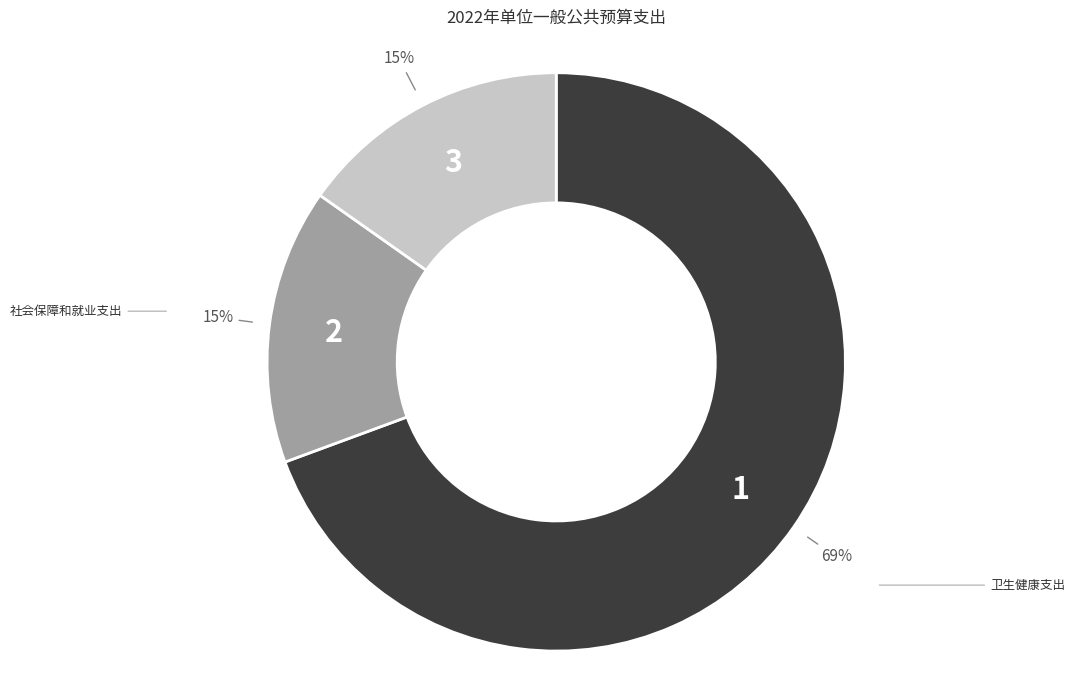

Do 卫生健康支出 and 住房保障支出 together represent more than half of the pie?

Yes